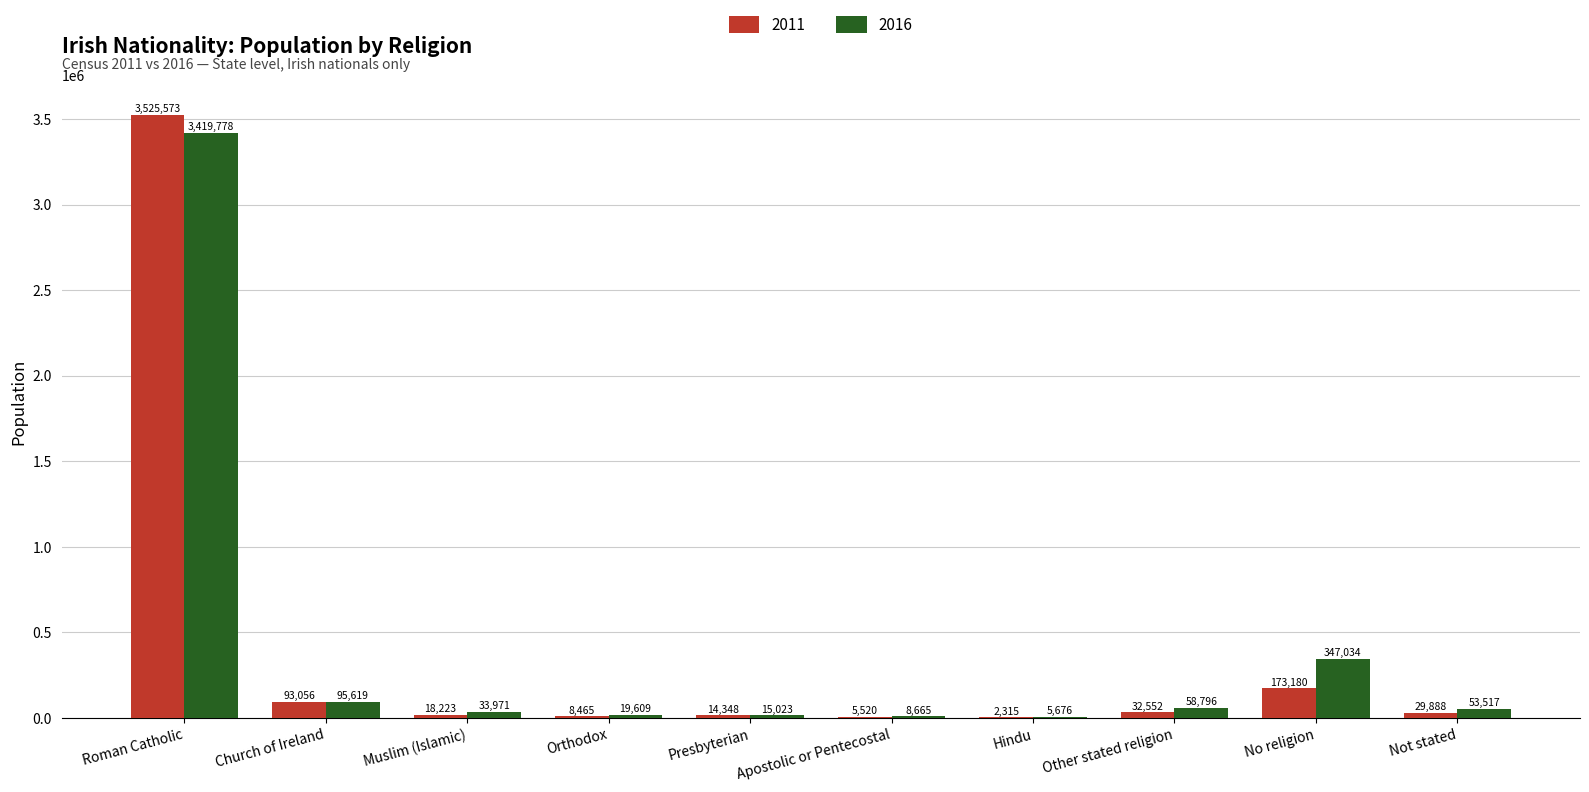

Which category has the highest value across all series?

Roman Catholic